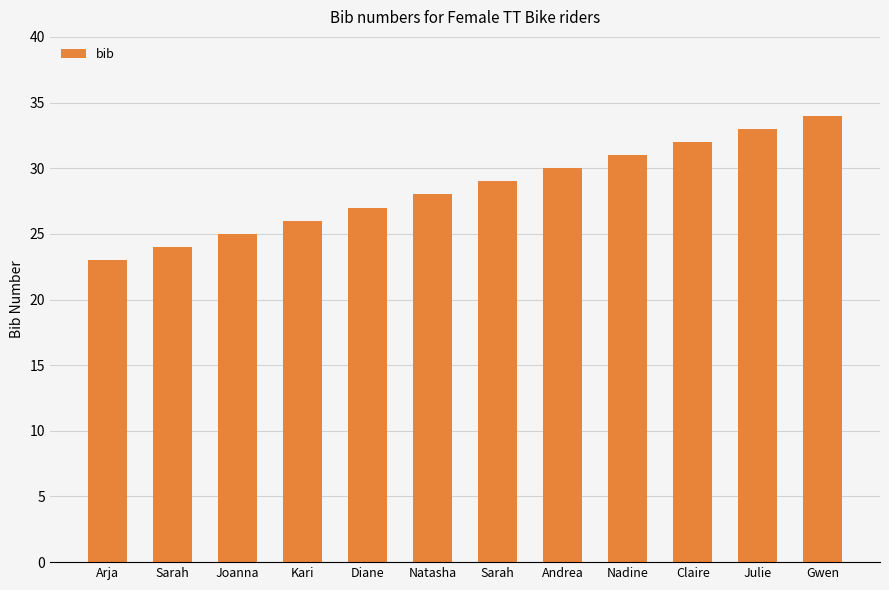

What is the smallest value displayed?

23